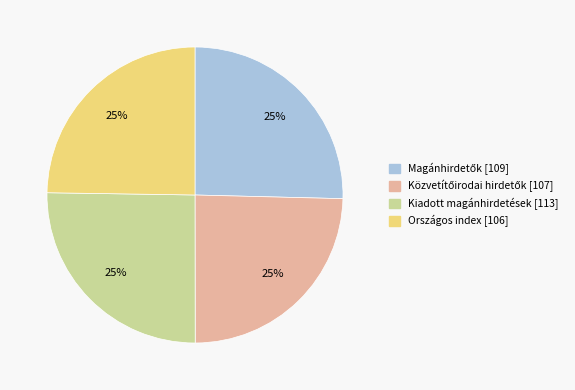

To the nearest percent, what portion does Kiadott magánhirdetések represent?

25%